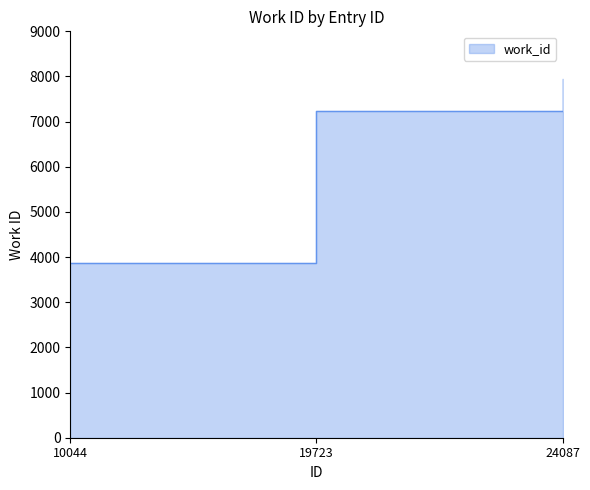

What is the change in value from 10044 to 19723?

+3353